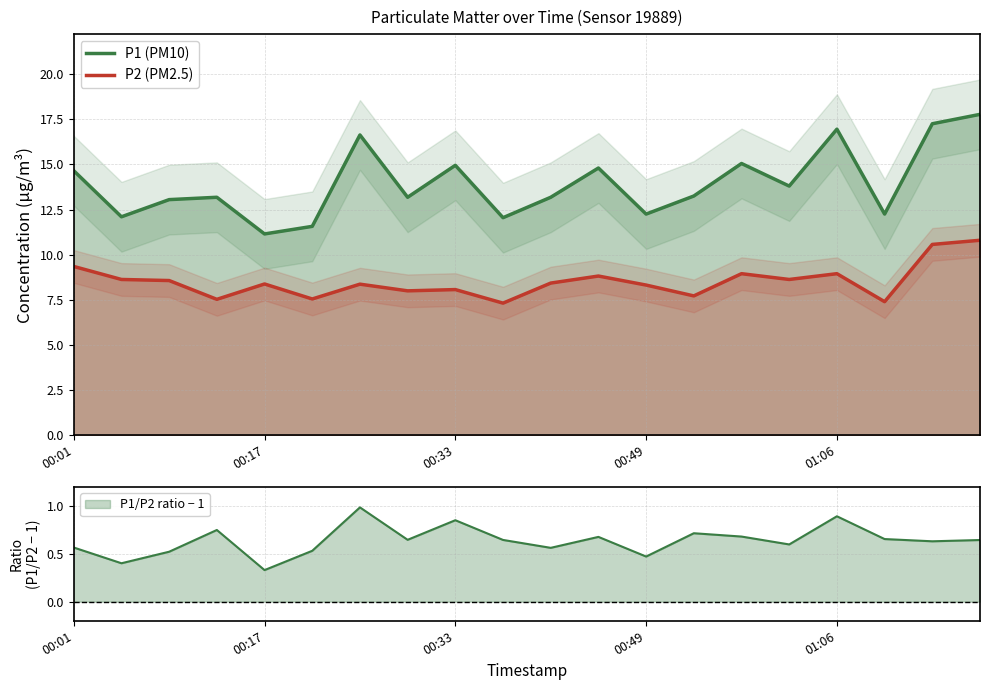

True or false: P1 (PM10) and P2 (PM2.5) cross at least once.

False